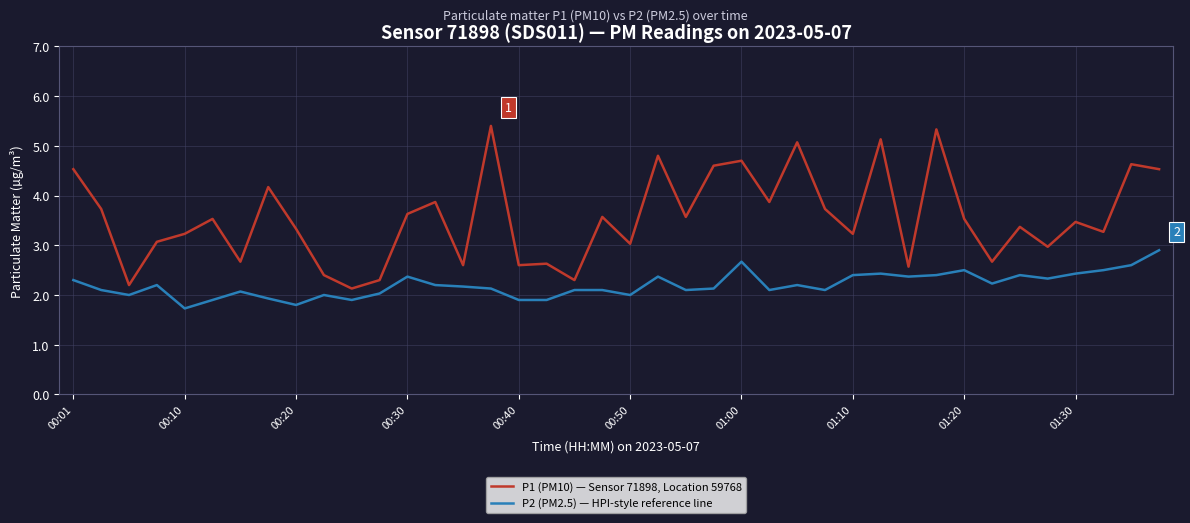

List the series in order of their peak value, lowest first.

P2 (PM2.5) — HPI-style reference line, P1 (PM10) — Sensor 71898, Location 59768